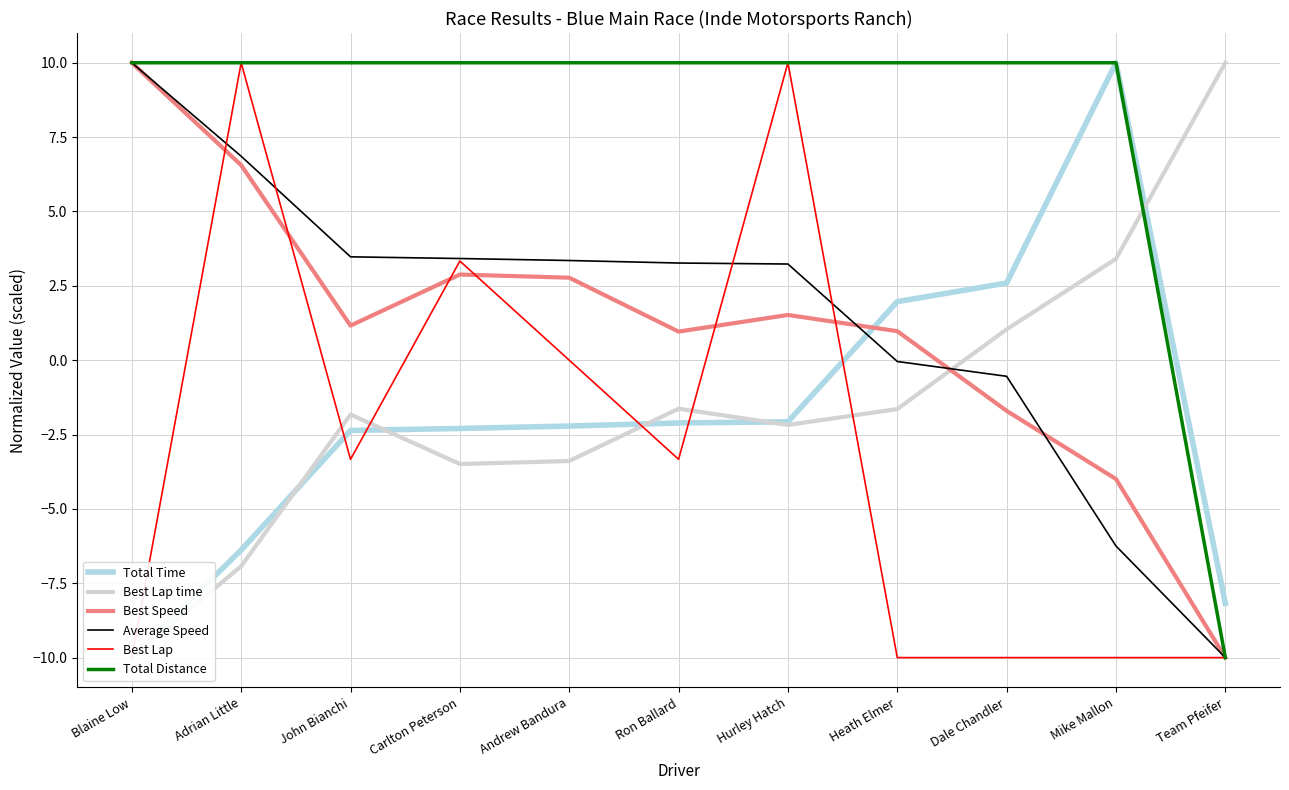

What is the value of the Best Lap time point at the 6th from the left?

-1.6